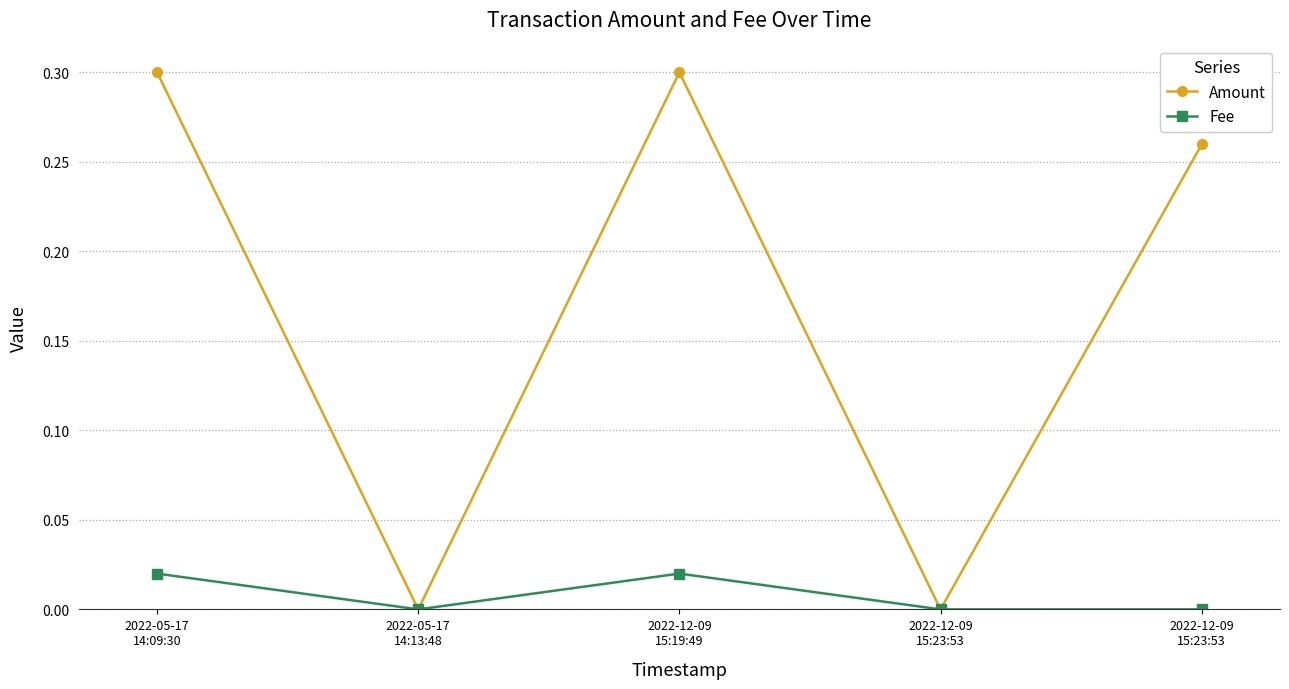

Which series has the largest total across all categories?

Amount